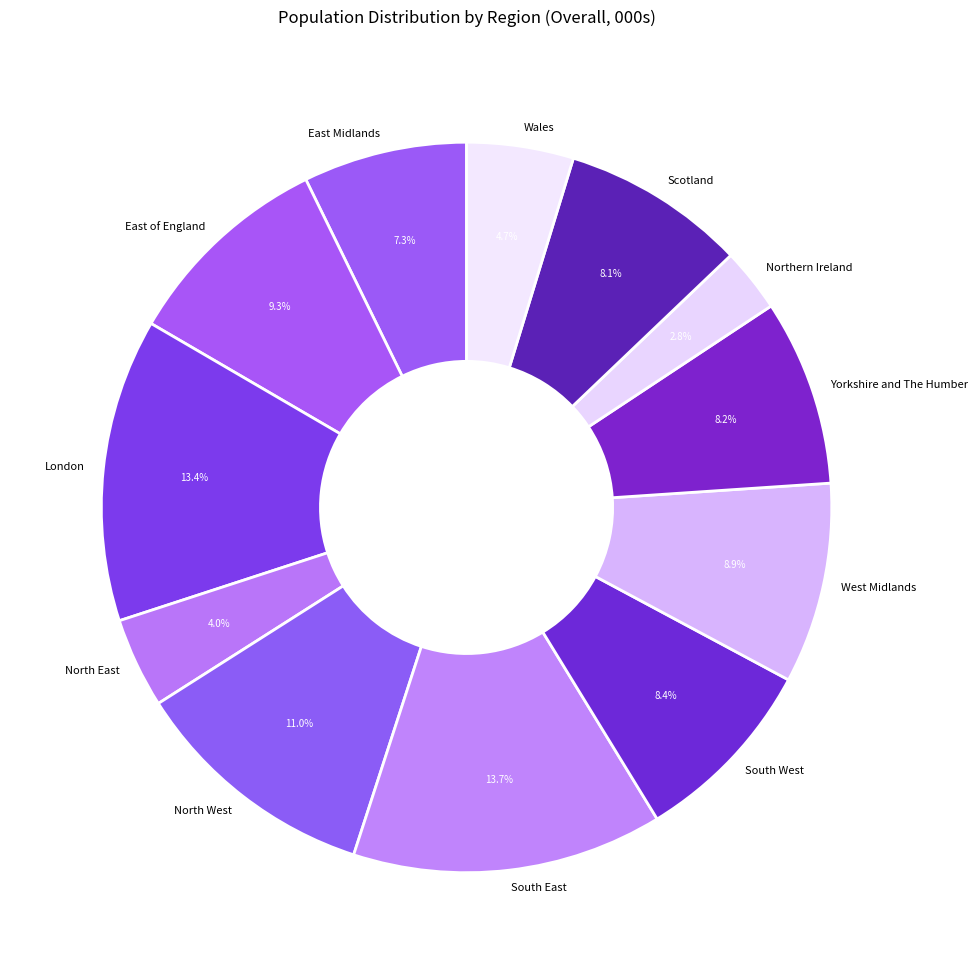

To the nearest percent, what is the combined percentage of Northern Ireland and North West?

14%